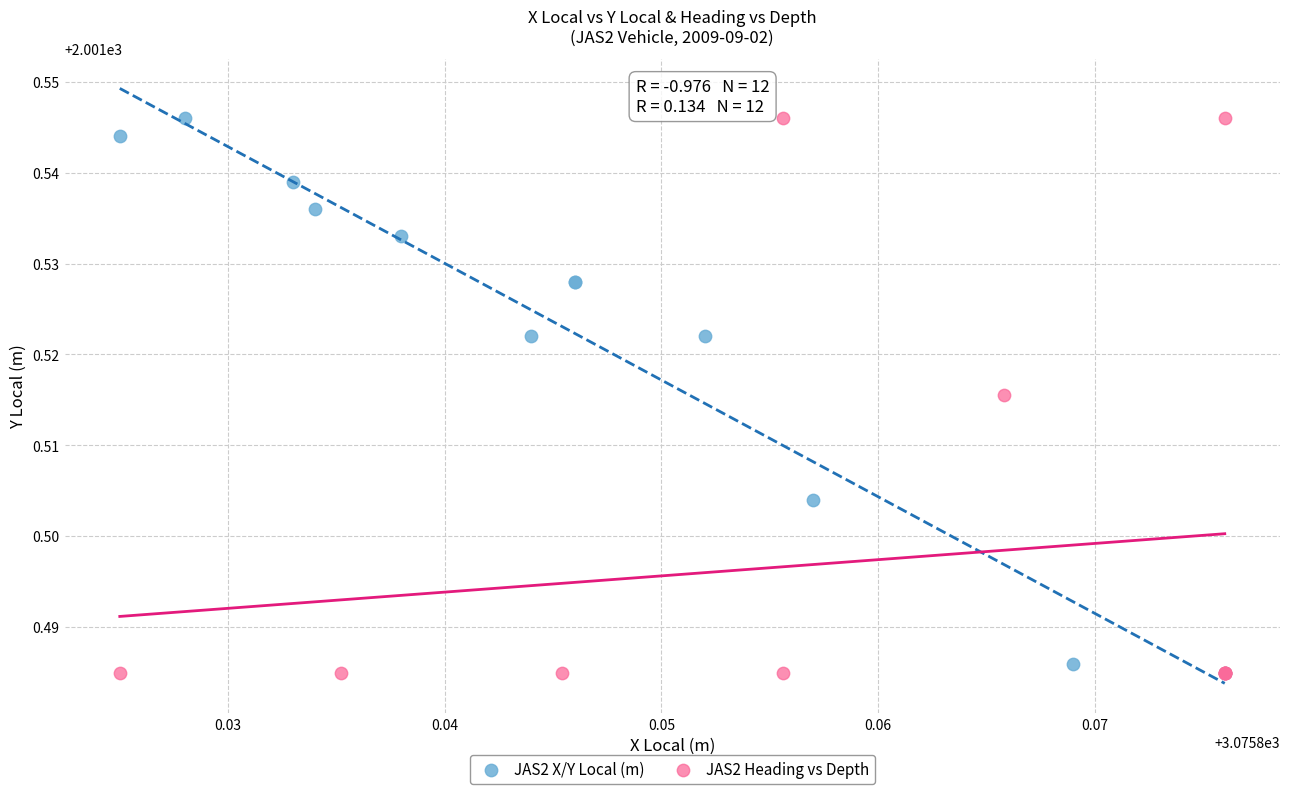

What are all the series names shown in the legend?

JAS2 X/Y Local (m), JAS2 Heading vs Depth